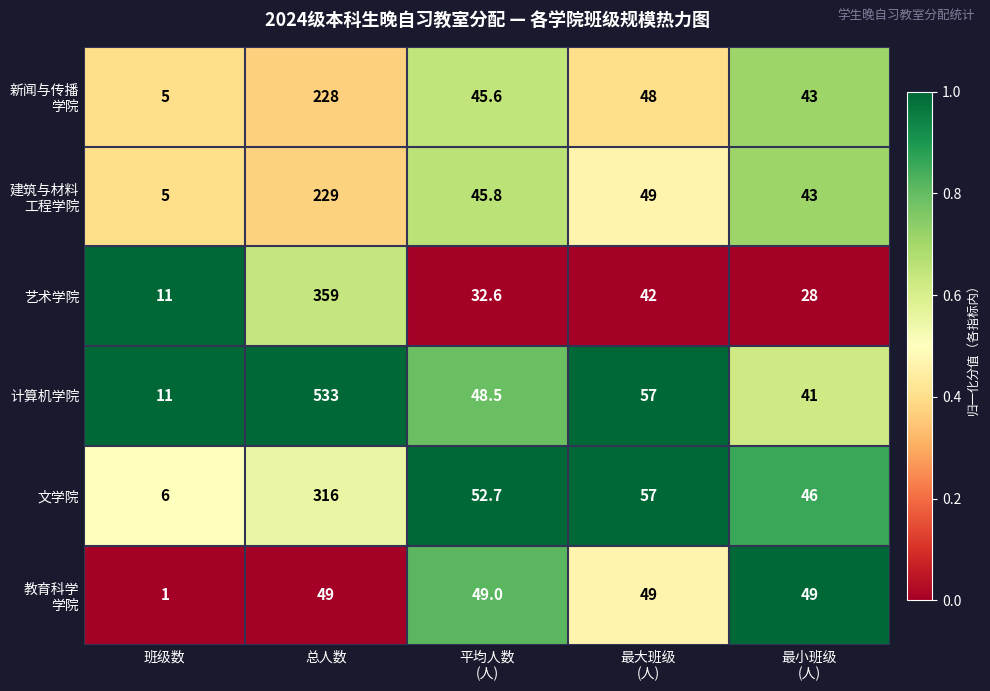

Count the number of data series in this chart.

6